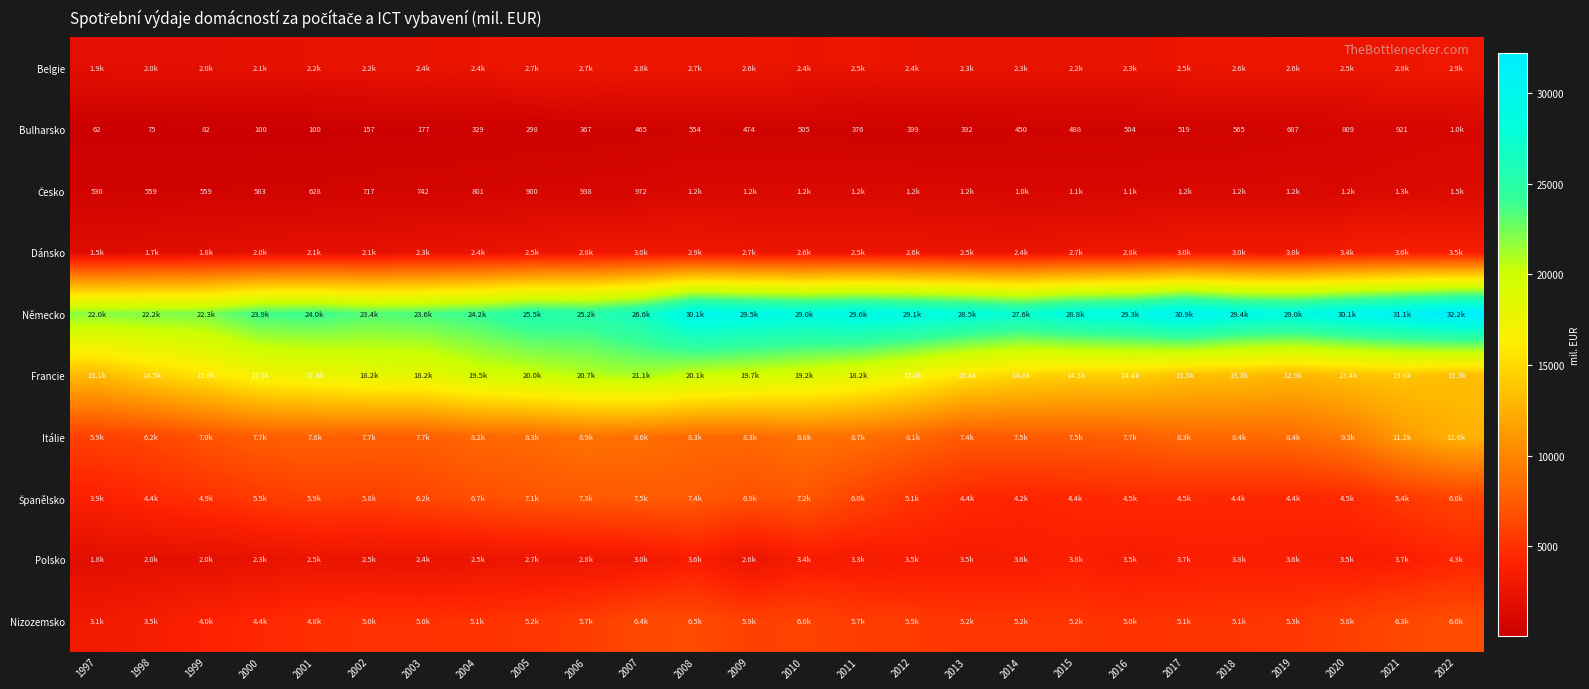

What is the sum of all Nizozemsko values?

136852.0